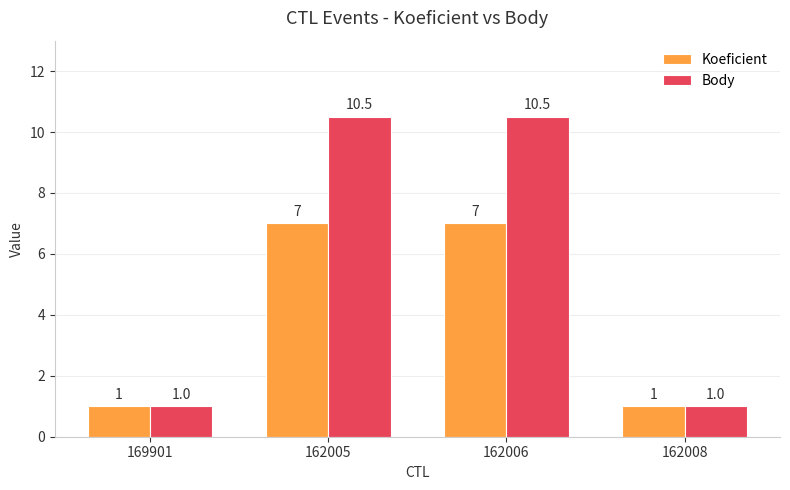

What is the highest value of the Body series?

10.5